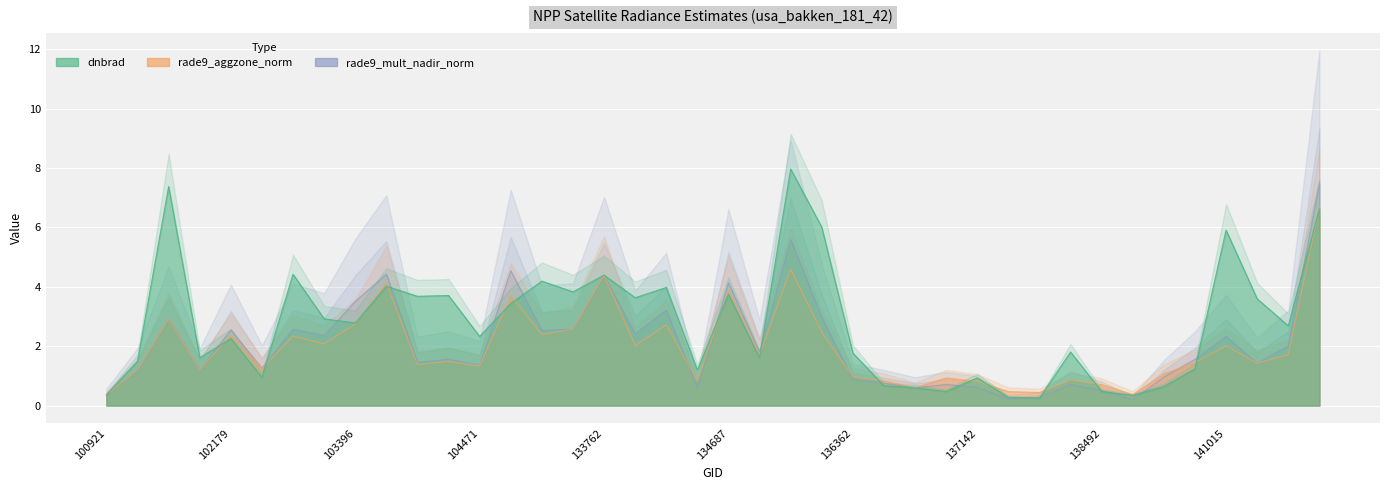

Between 141208 and 136940, which is larger?

141208